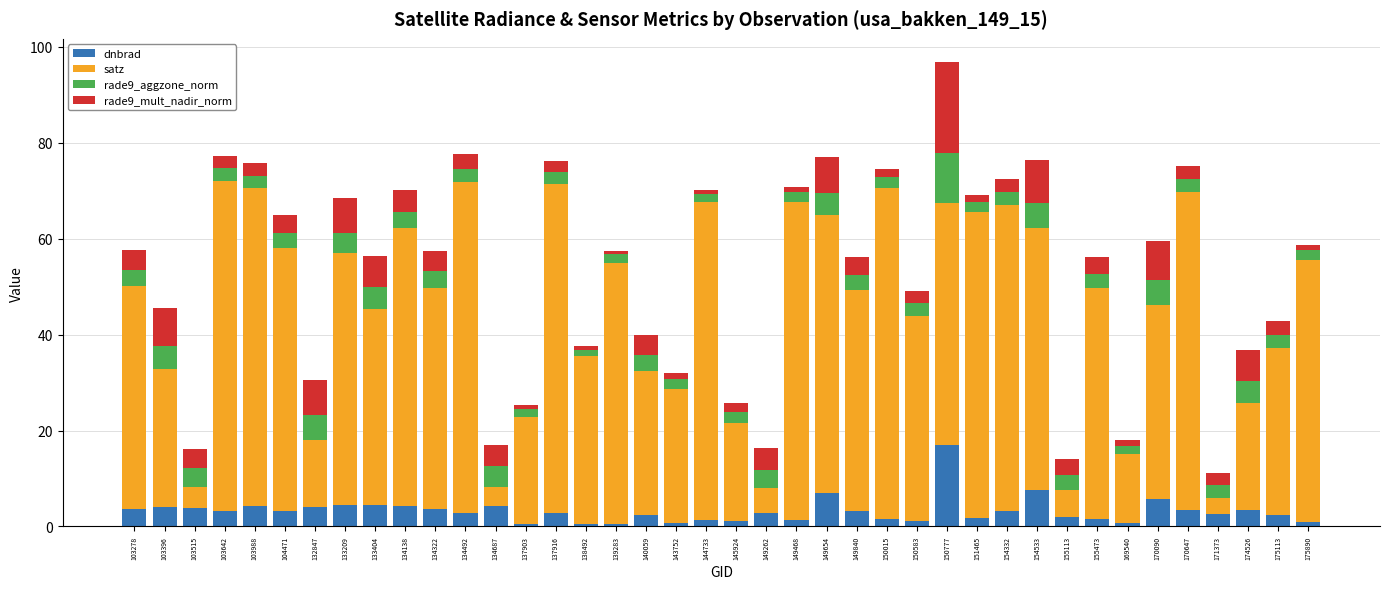

What is the sum of all dnbrad values?

129.8